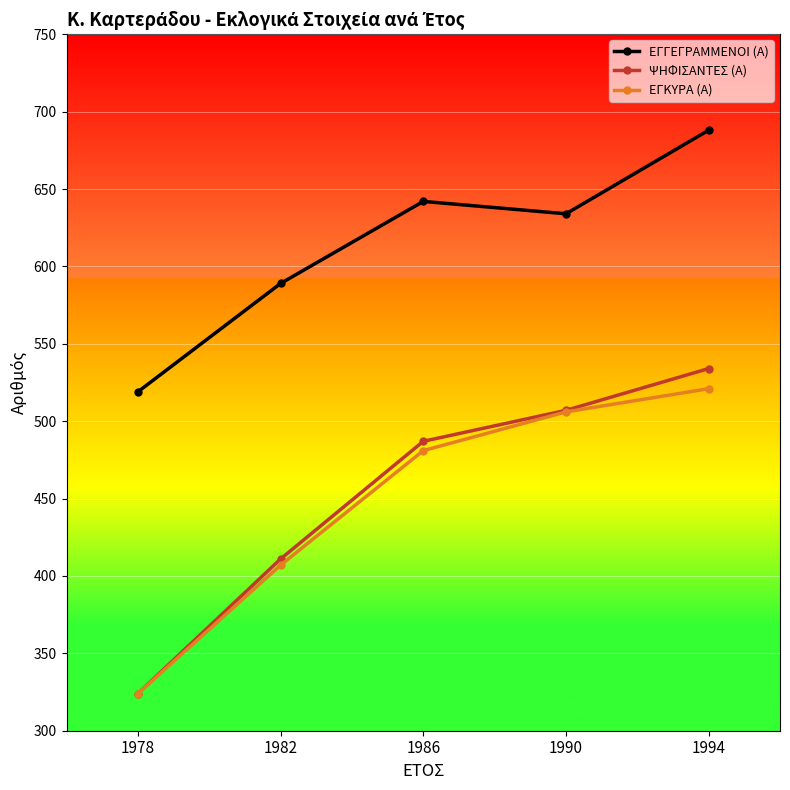

What is the value of the ΕΓΓΕΓΡΑΜΜΕΝΟΙ (Α) point at the 3rd from the left?

642